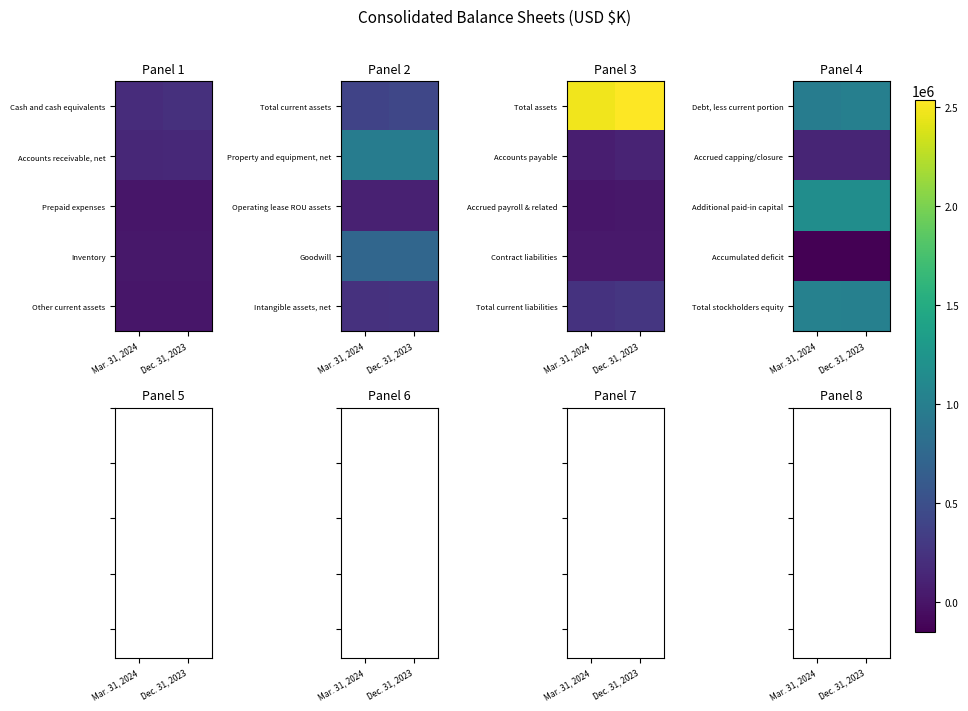

Between Dec. 31, 2023 and Mar. 31, 2024, which is larger?

Dec. 31, 2023